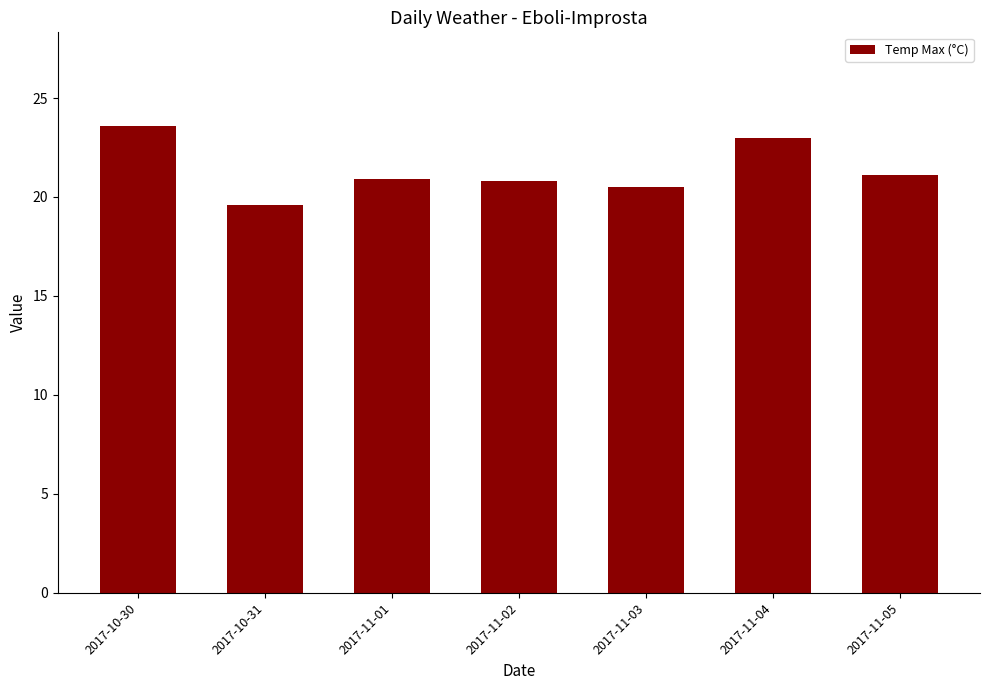

What is the greatest value displayed?

23.6